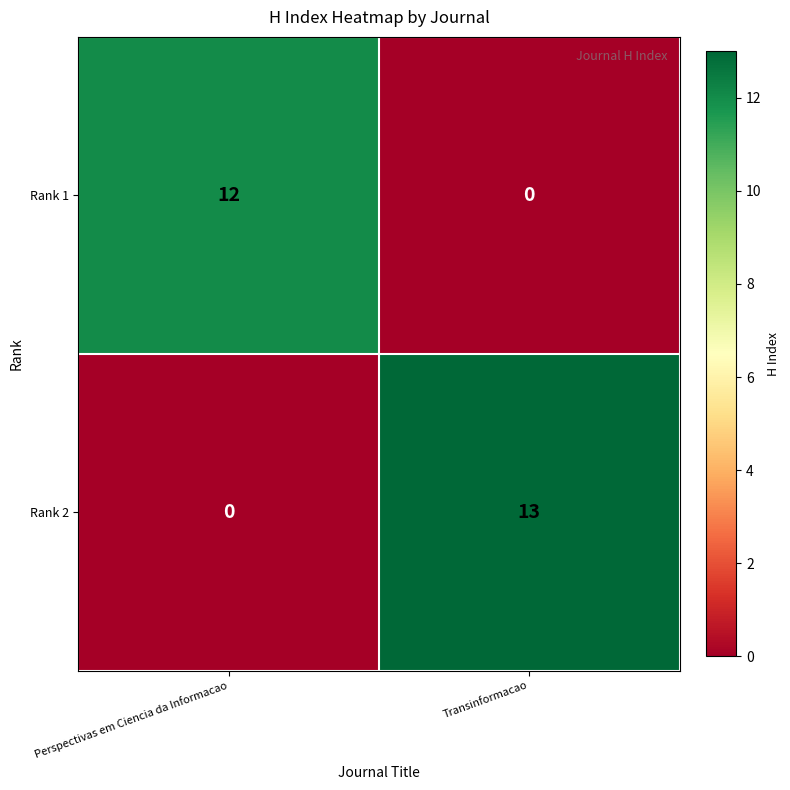

The value of Rank 2 at Transinformacao is 13. True or false?

True